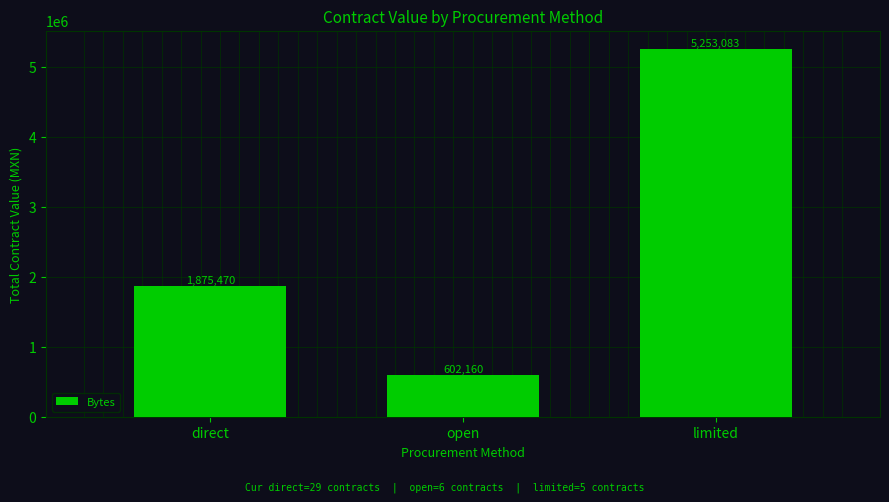

True or false: the data shows 1875469.5 at direct.

True